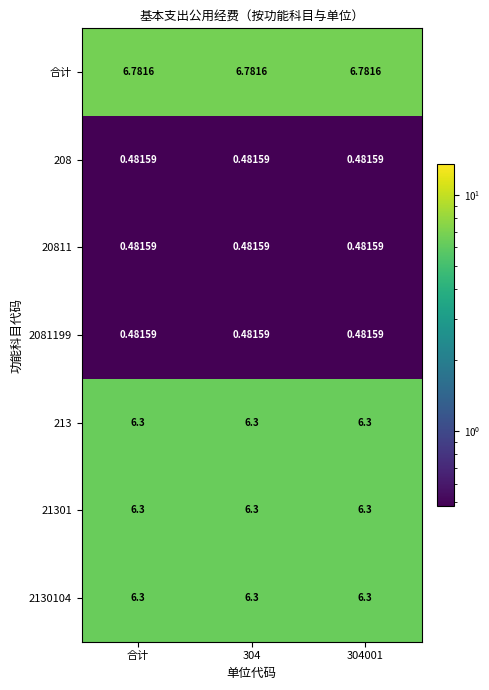

Which series has the largest total across all categories?

合计